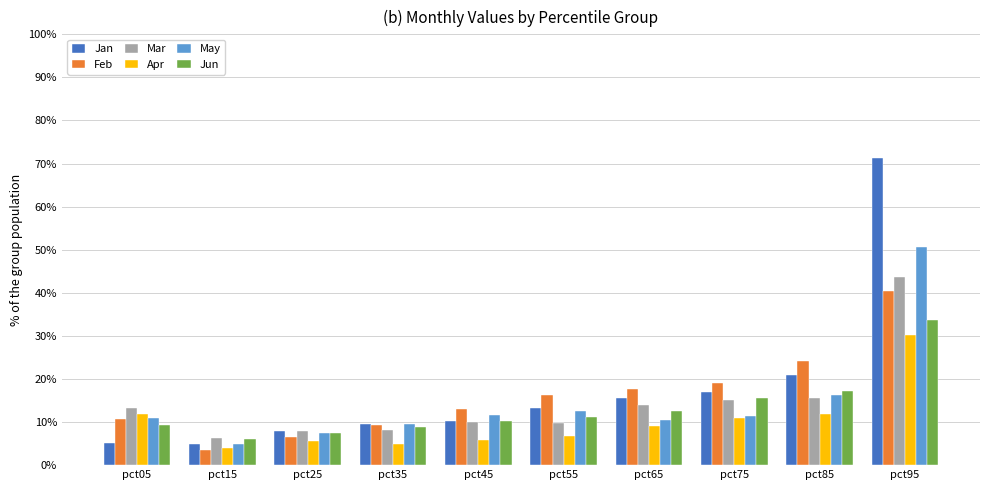

What is the sum of all Jun values?

1.3